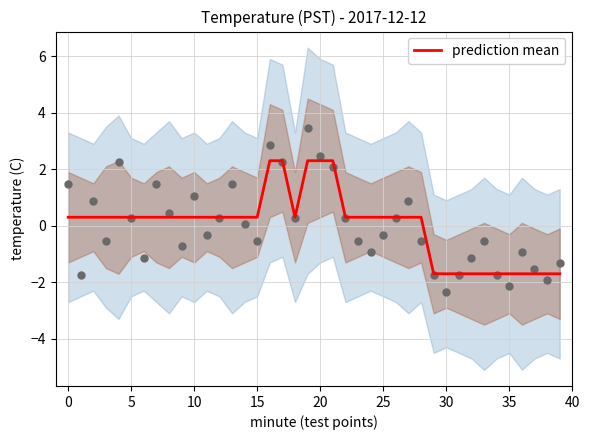

What is the lowest value of the prediction mean series?

-1.7